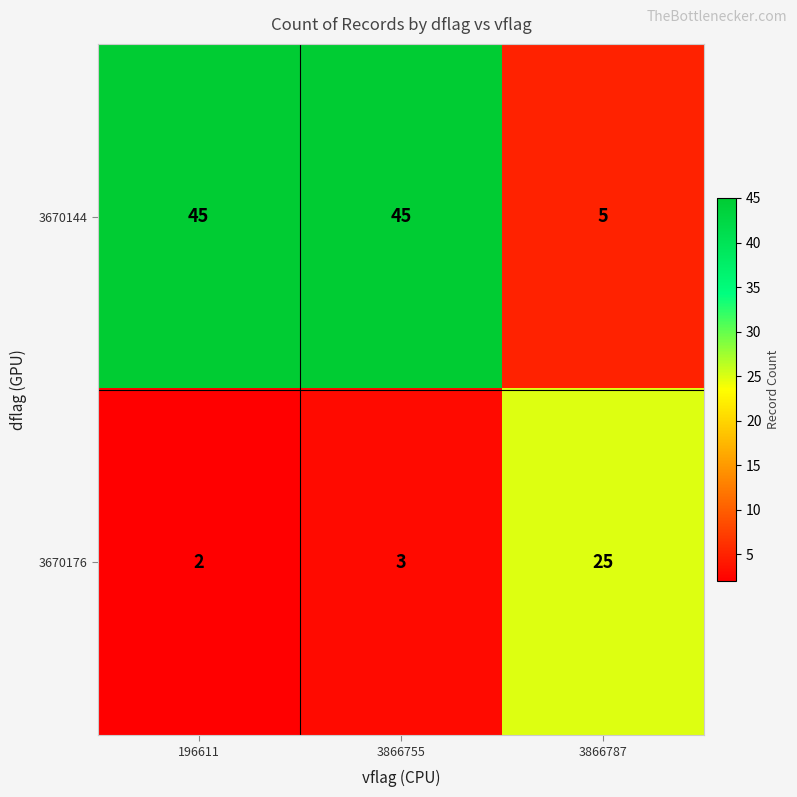

Between 196611 and 3866787, which series saw the biggest shift?

3670144